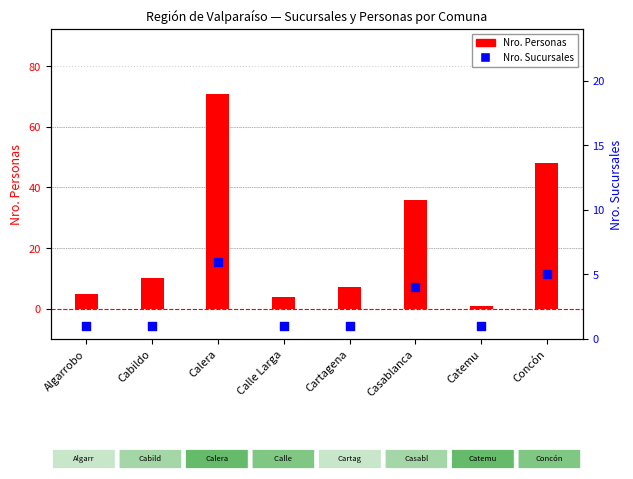

Which series has the largest Y range (max minus min)?

Nro. Personas